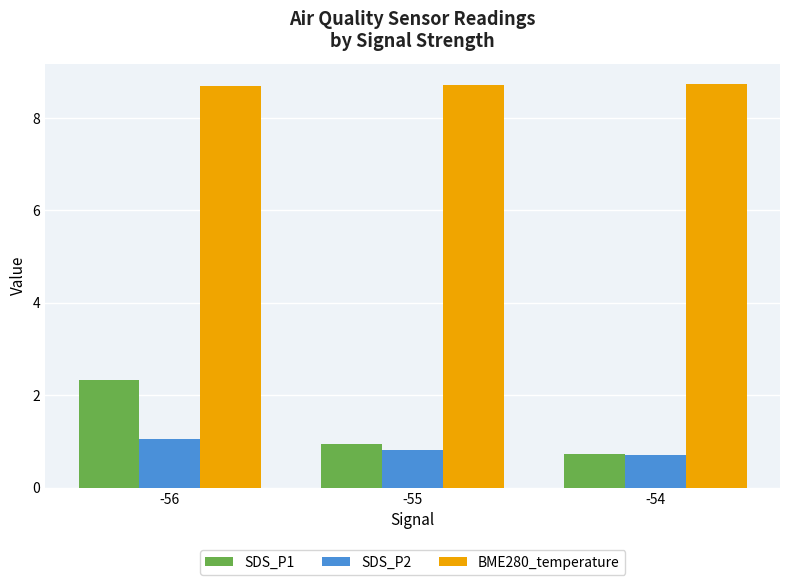

Are the bars grouped side by side (vs. stacked)?

Yes